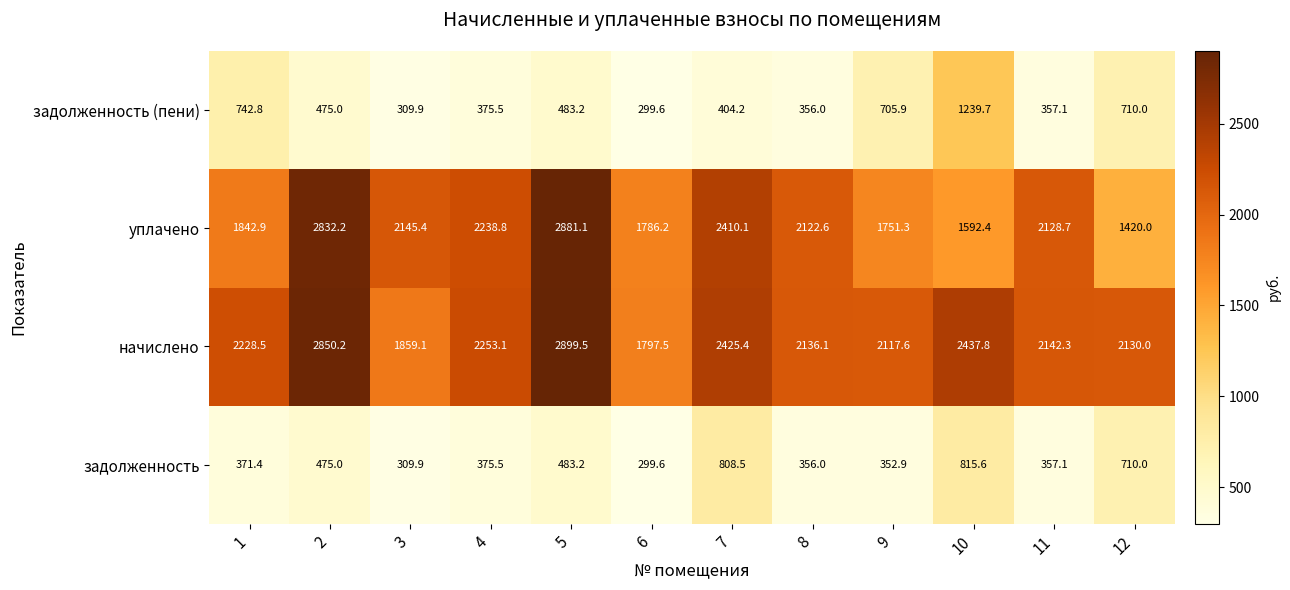

Count the number of categories in the chart.

12